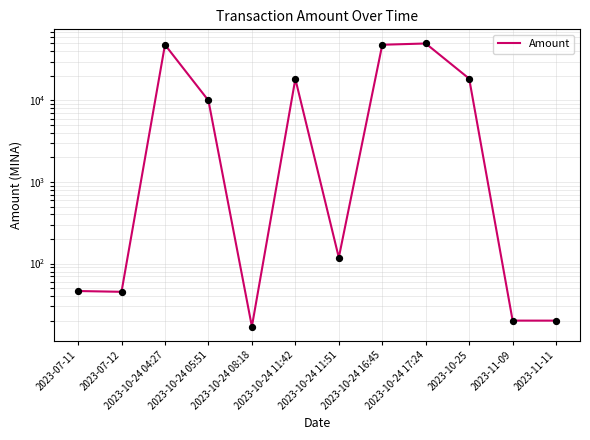

Which has a higher value, 2023-10-24 11:42 or 2023-10-24 16:45?

2023-10-24 16:45